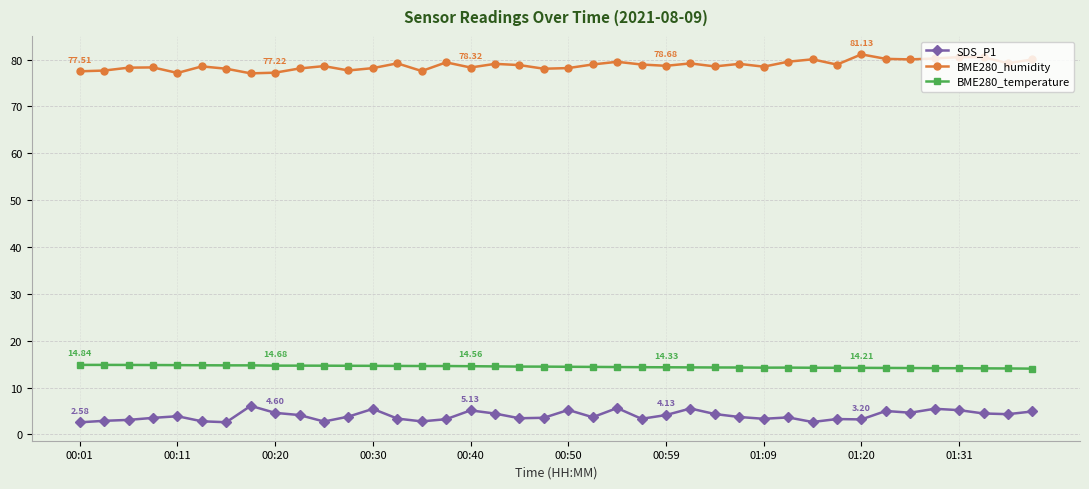

What is the difference between the maximum and minimum values in the BME280_humidity series?

4.1